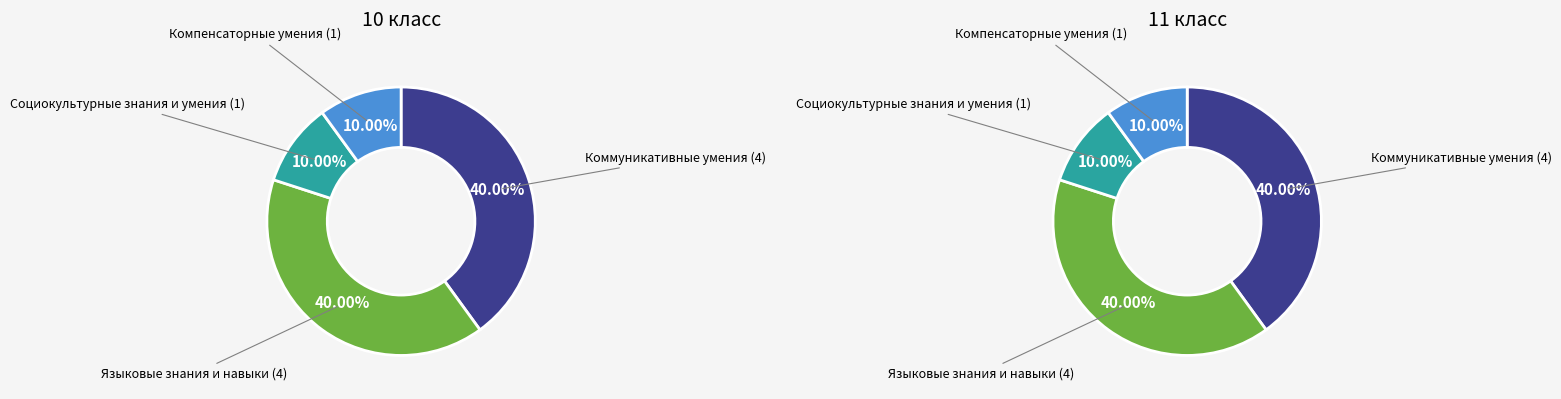

Is there any slice that represents more than half of the pie?

No